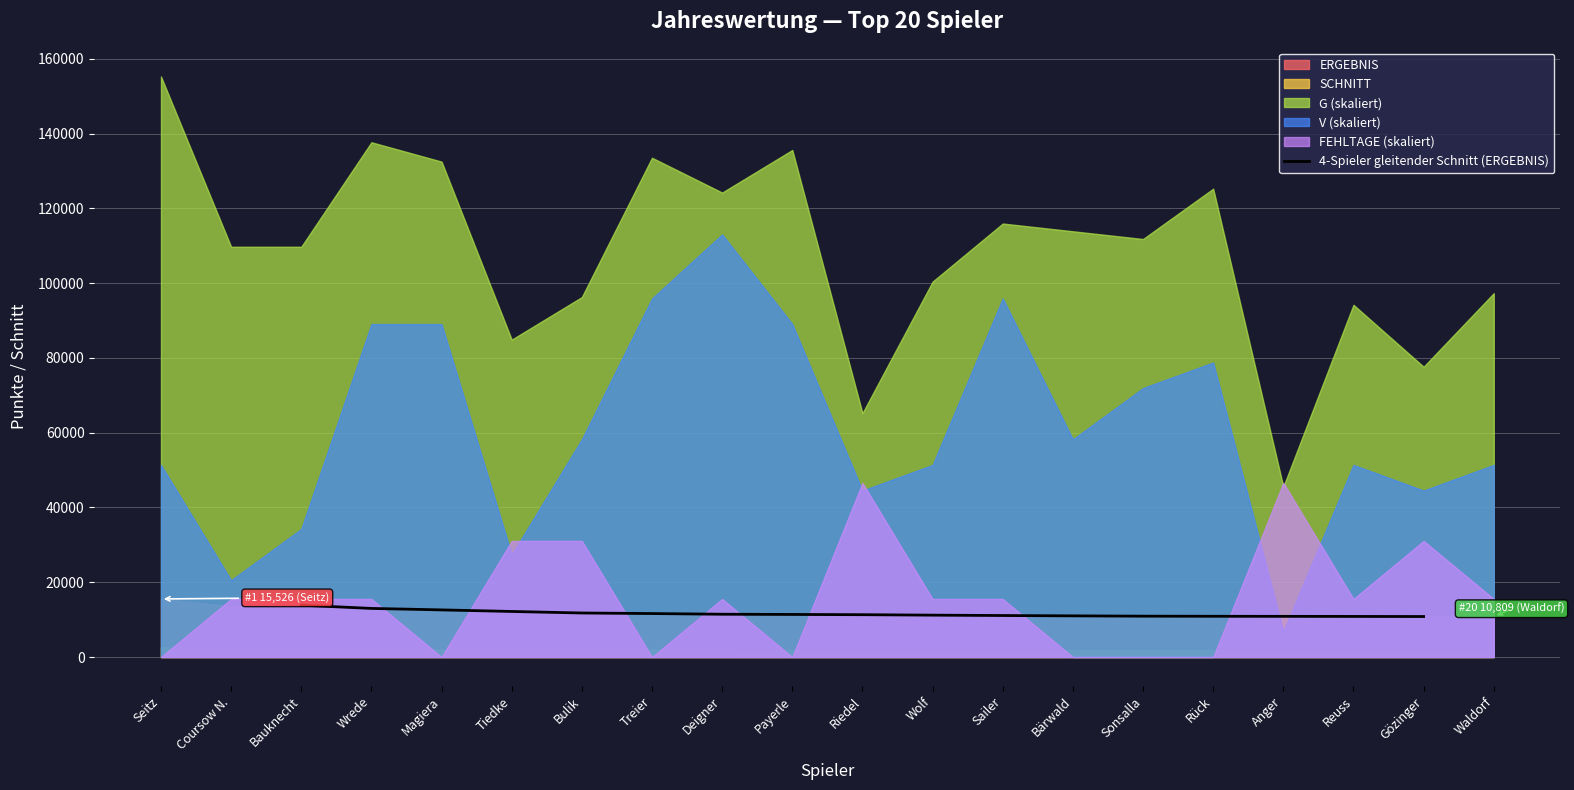

What is the lowest value of the 4-Spieler gleitender Schnitt (ERGEBNIS) series?

10828.0